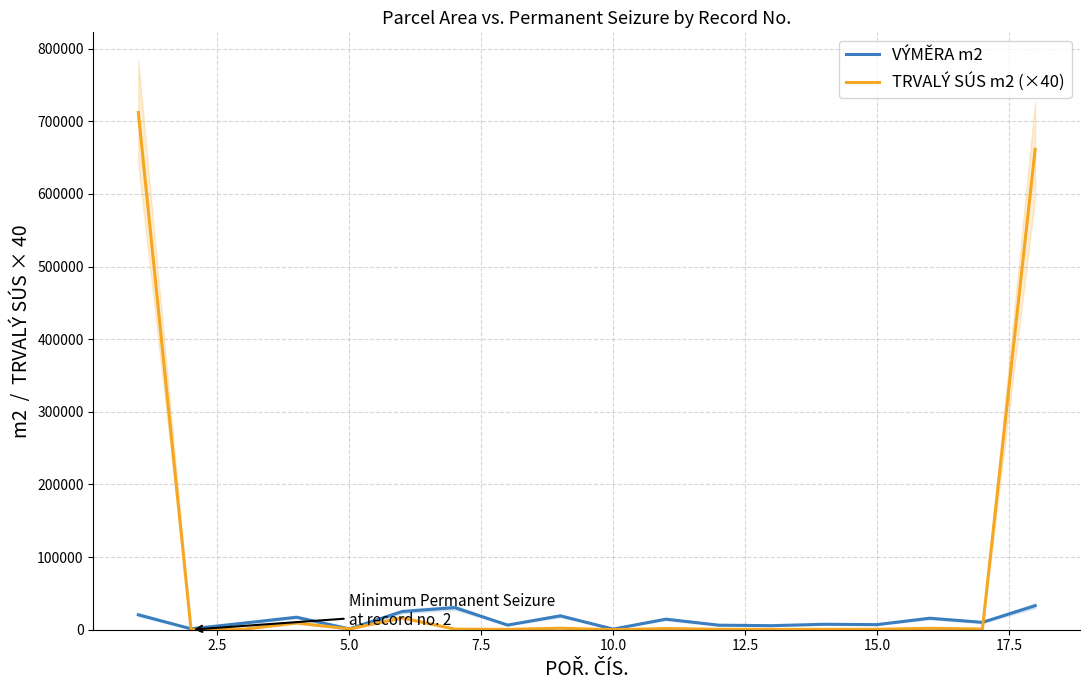

Rank the series by their average value, from highest to lowest.

TRVALÝ SÚS m2 (×40), VÝMĚRA m2